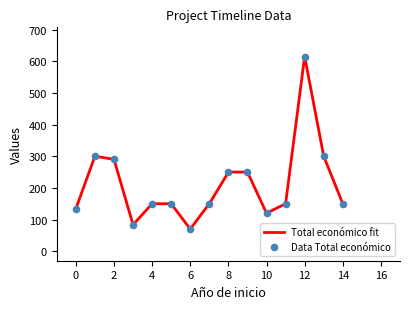

What is the lowest value of the Total económico fit series?

70.5